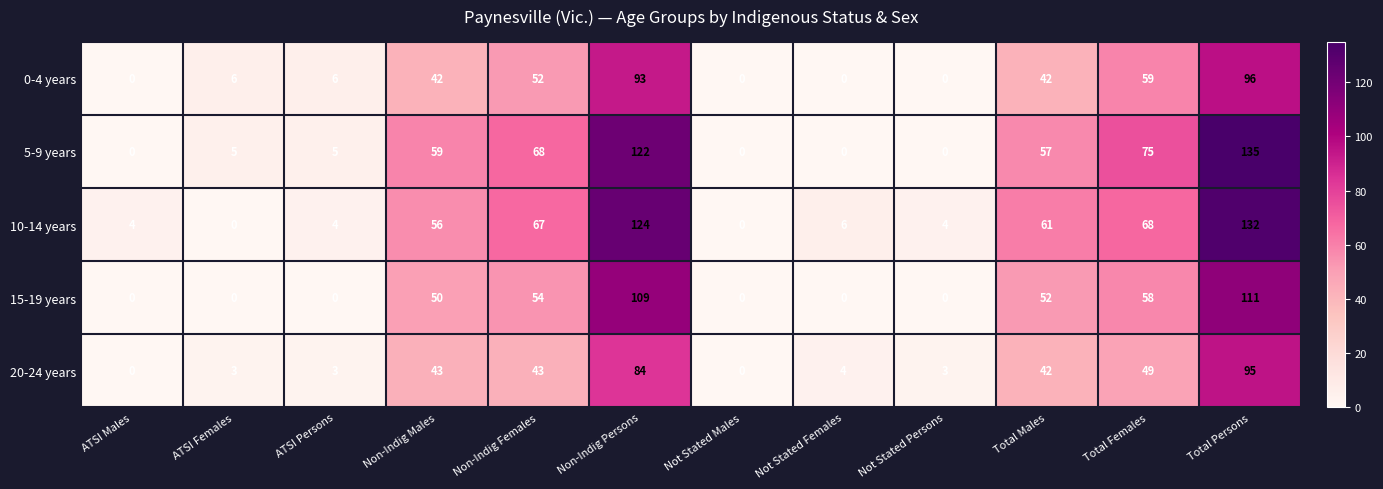

Which series has the largest range (max minus min)?

5-9 years